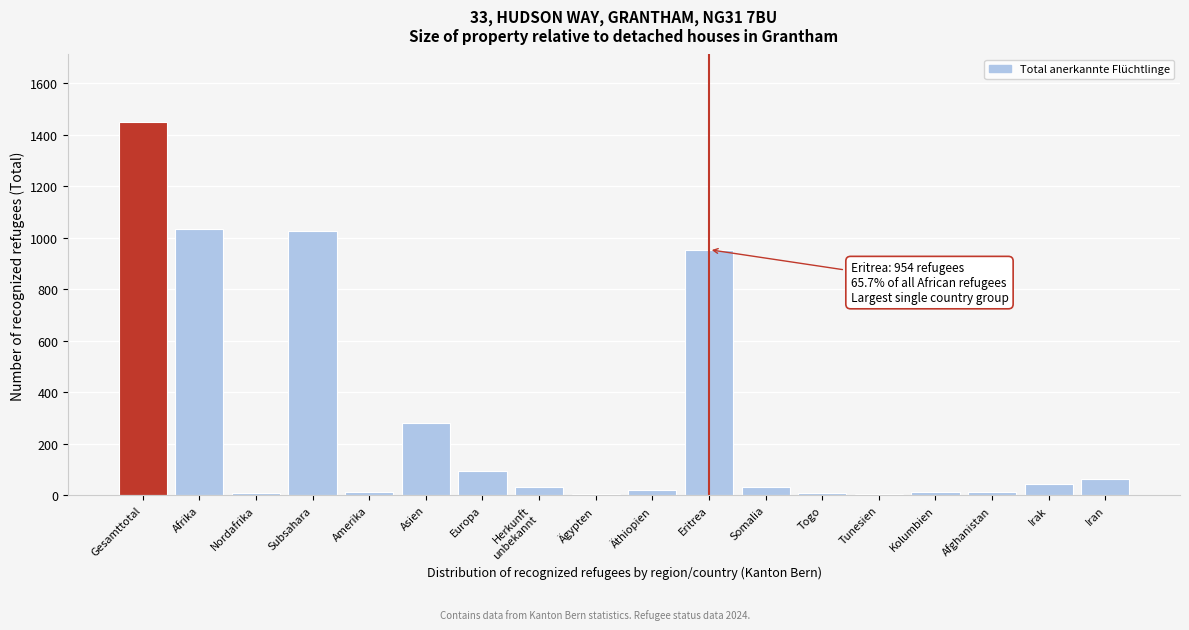

Is it true that the value at Subsahara is 418?

False